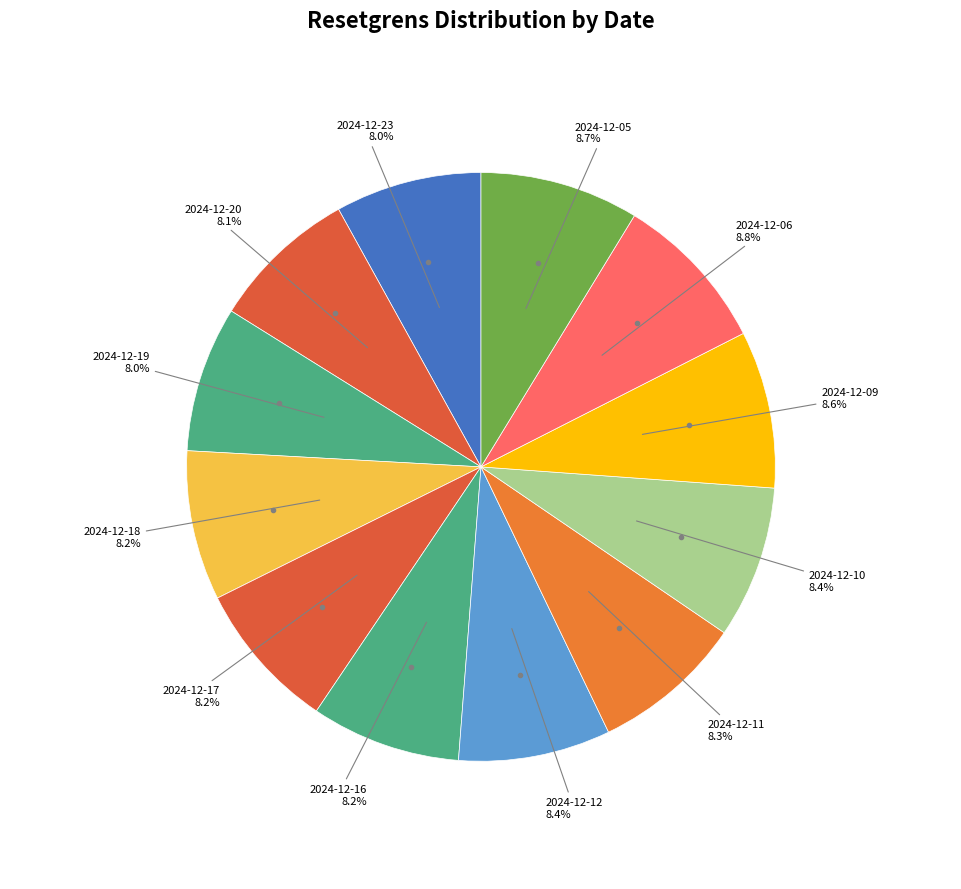

How many segments does this pie chart have?

12